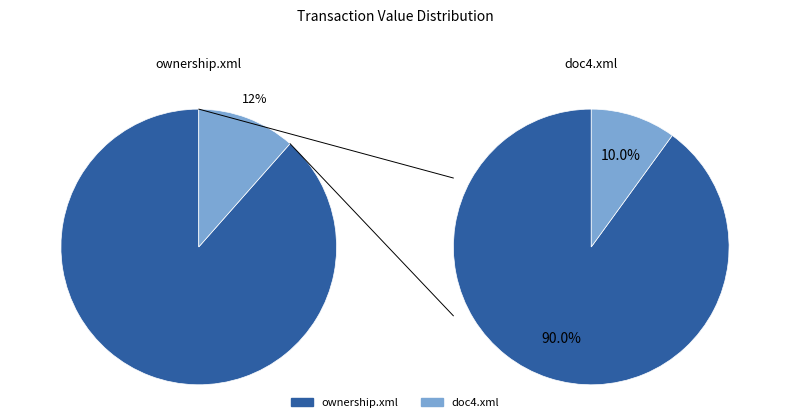

Rank the categories by value from highest to lowest.

ownership.xml, doc4.xml